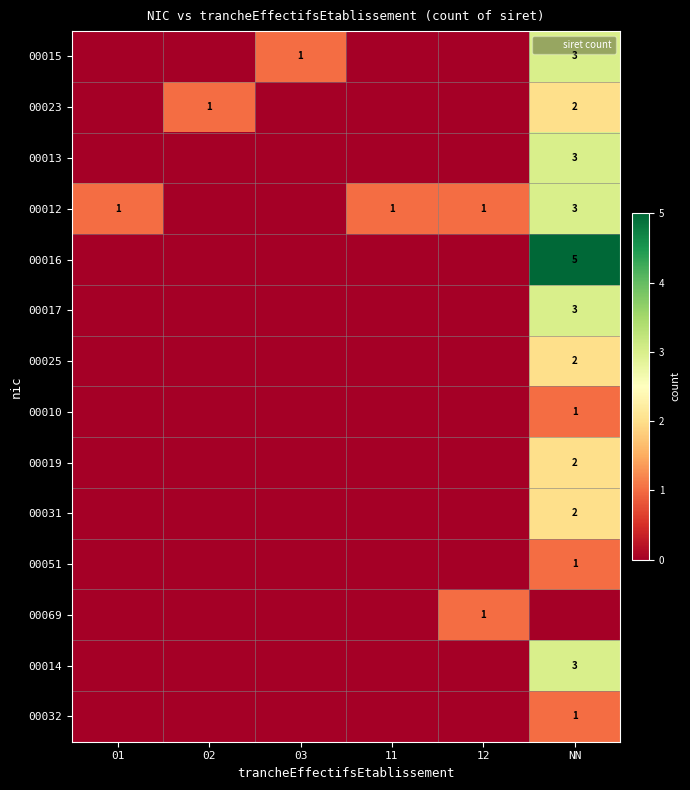

The value of 00013 at NN is 3. True or false?

True